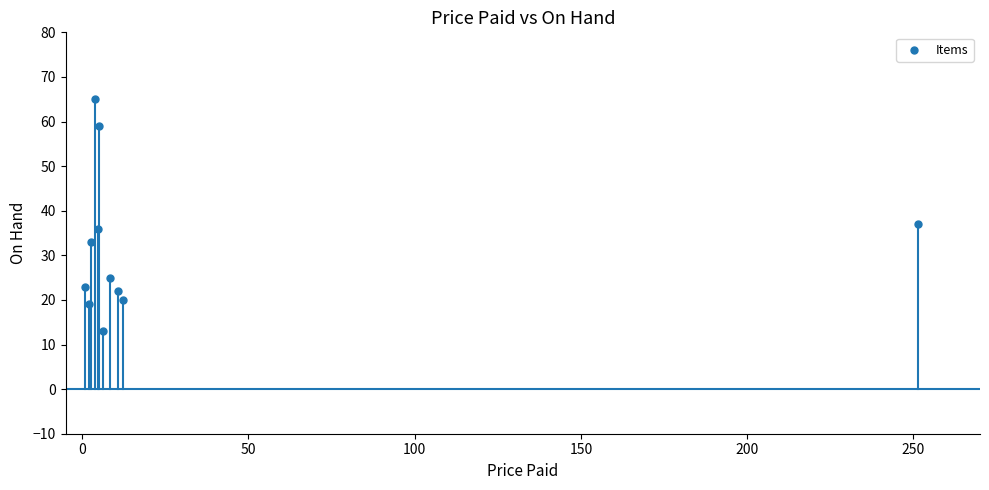

What is the average Y value?

32